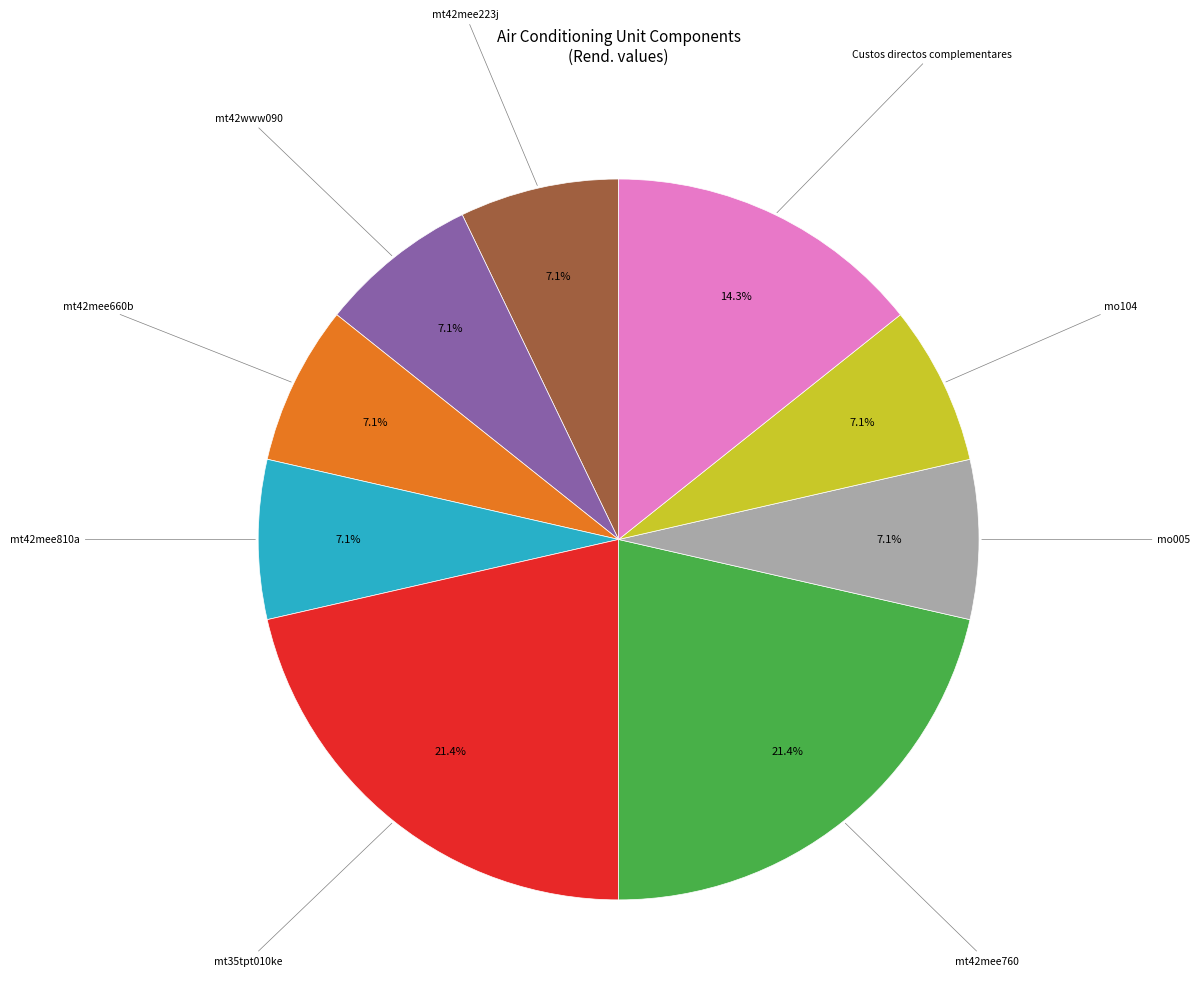

Does any single category account for the majority?

No